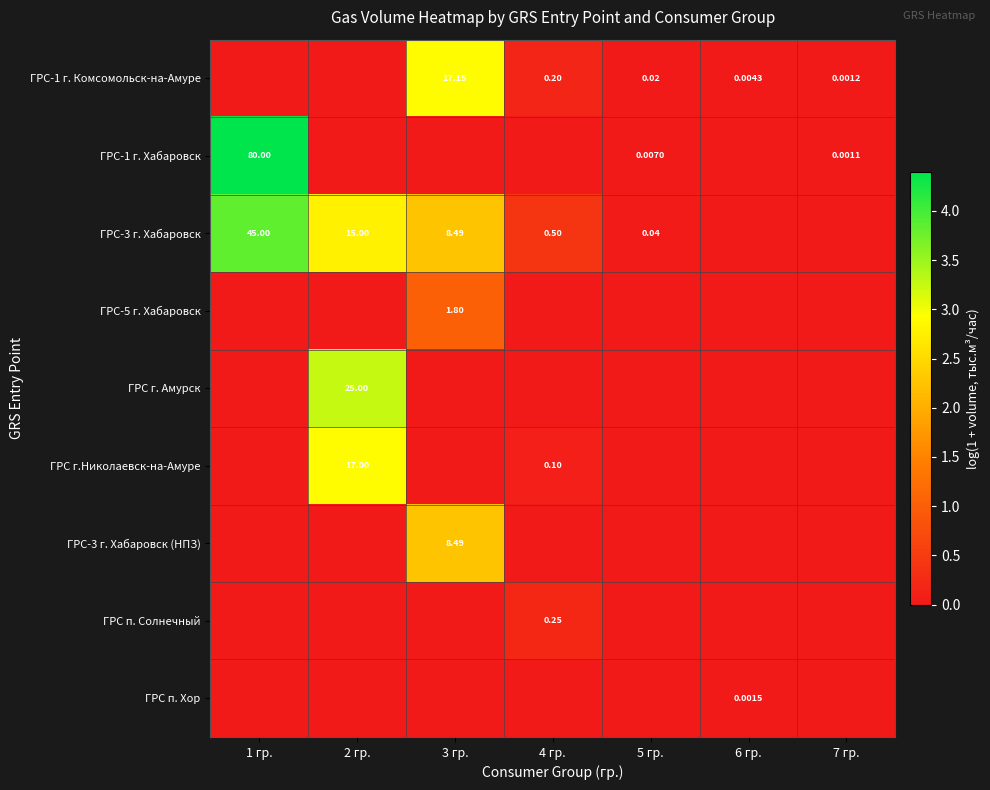

True or false: ГРС п. Хор has a value of 0.0 at 5 гр..

True